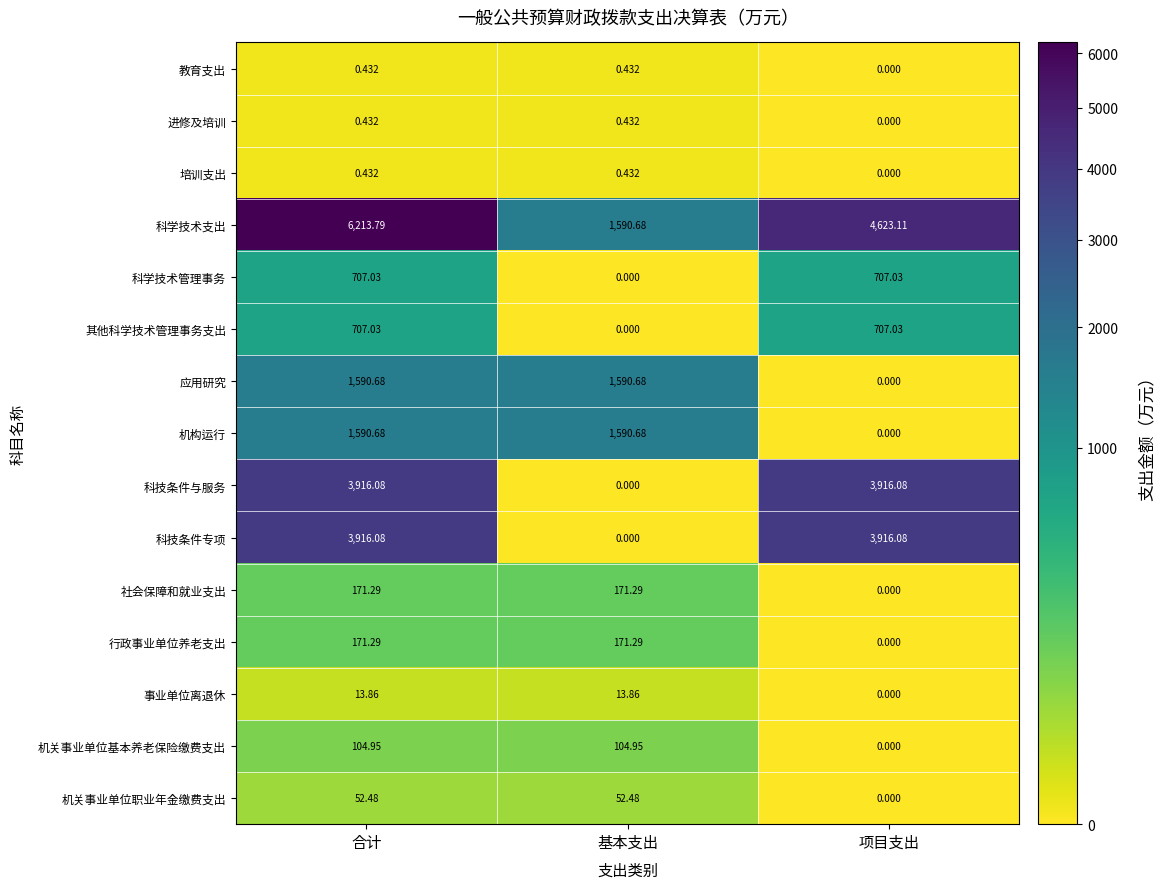

Where is 其他科学技术管理事务支出 nearest to the value 353?

基本支出